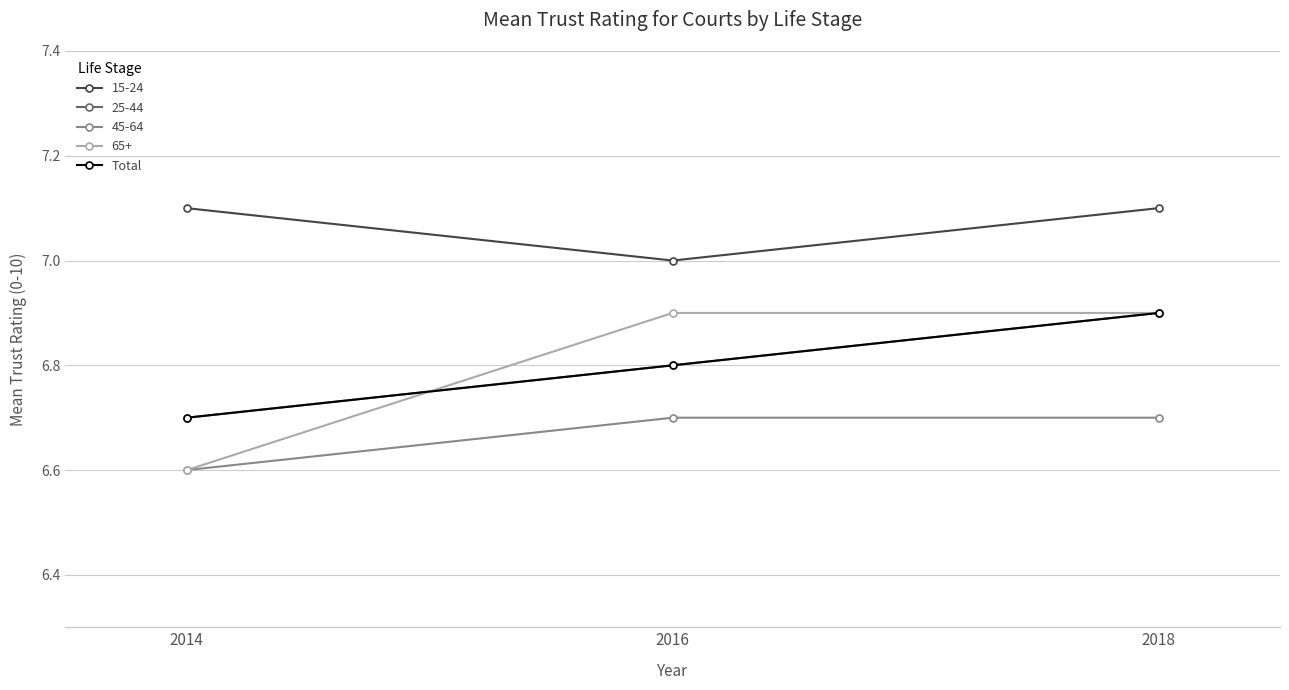

Which label corresponds to the largest value in the chart?

2018